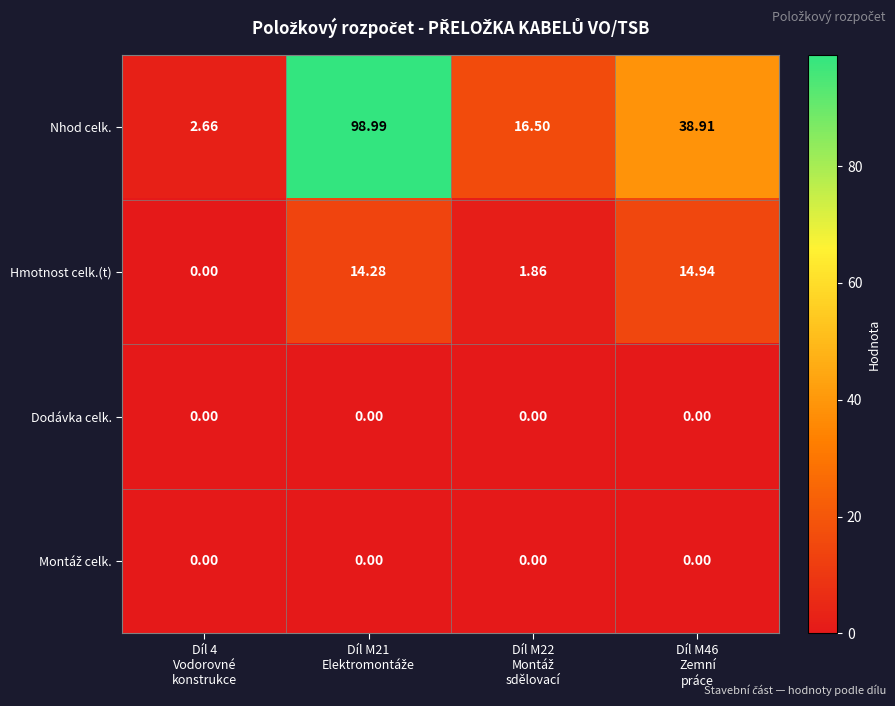

Which series has the widest spread of values?

Nhod celk.